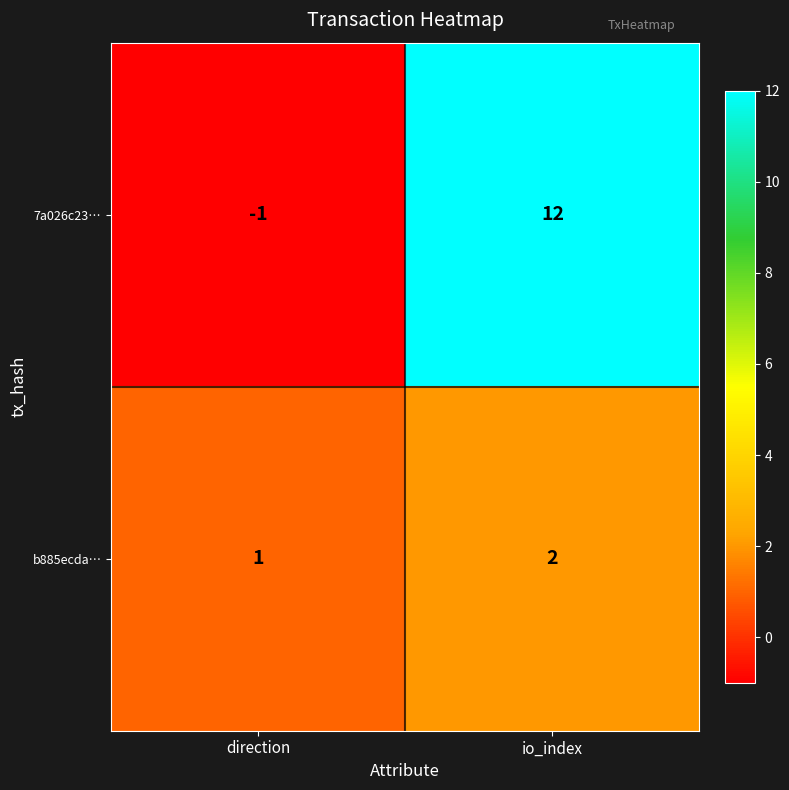

Reading right to left, transcribe all the data shown in this chart.

7a026c23…: io_index=12	direction=-1
b885ecda…: io_index=2	direction=1